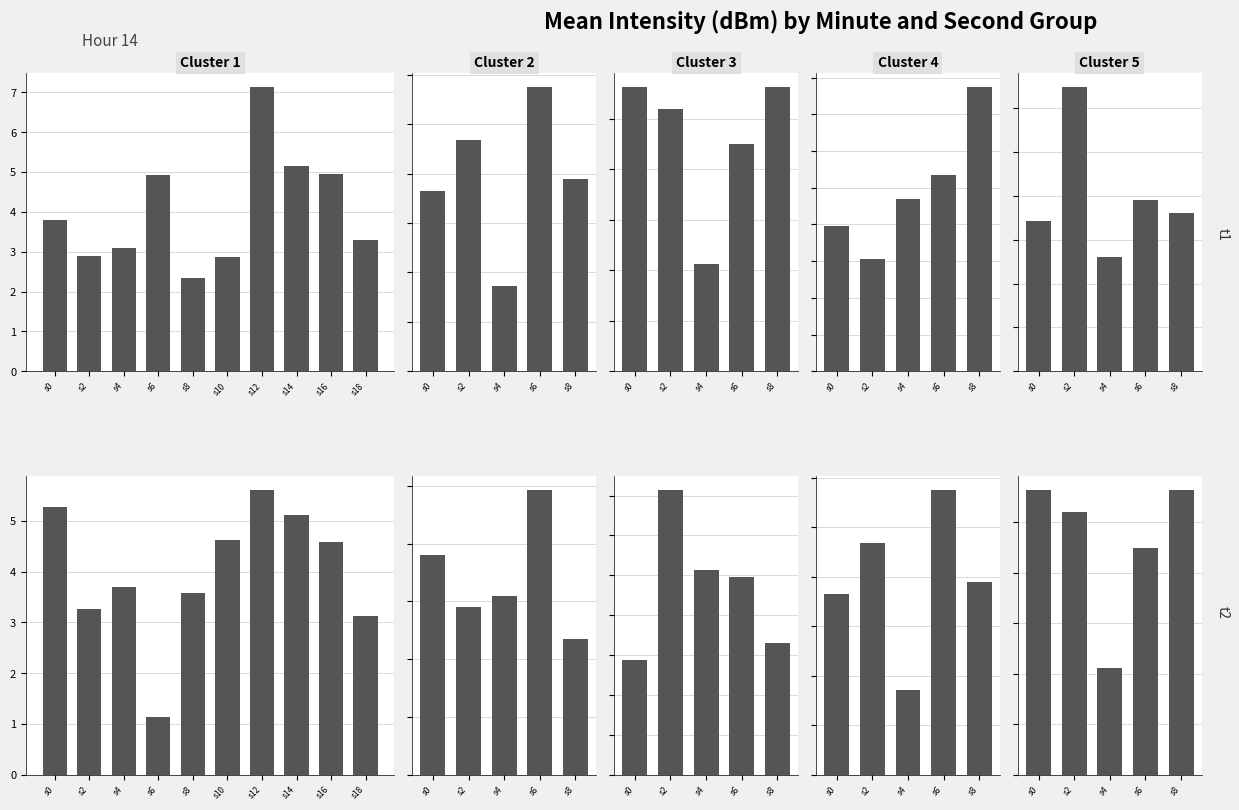

The value at s4 is 3.7. True or false?

True